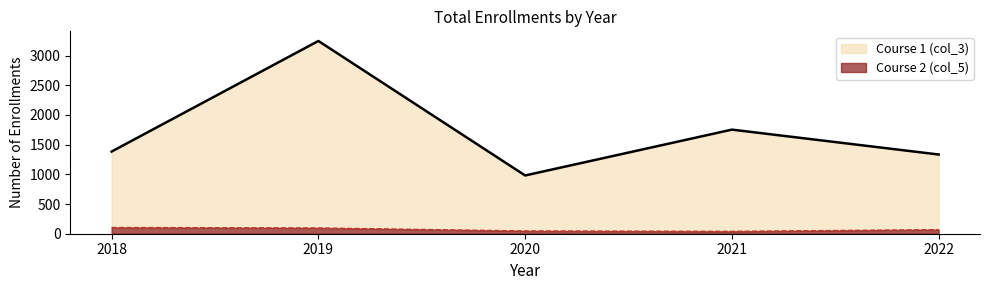

How many categories are shown in the chart?

5